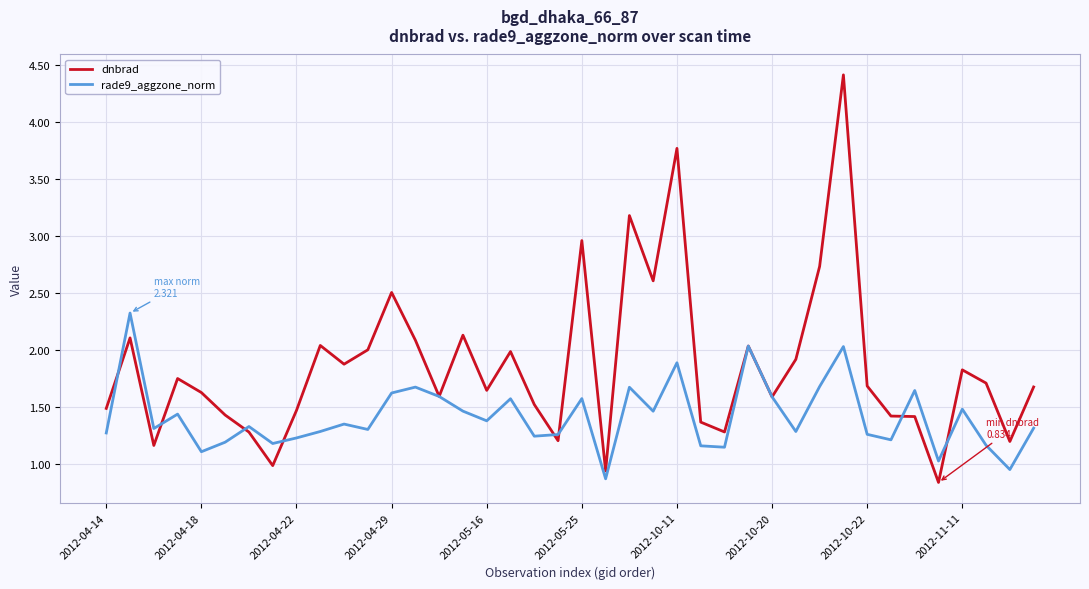

What is the minimum value shown in the chart?

0.8